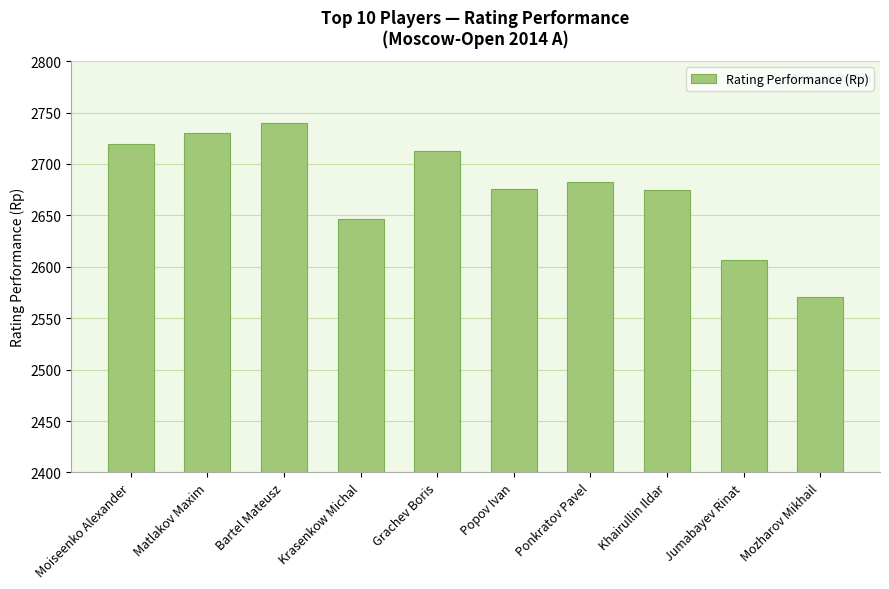

What is the label of the 8th bar from the left?

Khairullin Ildar